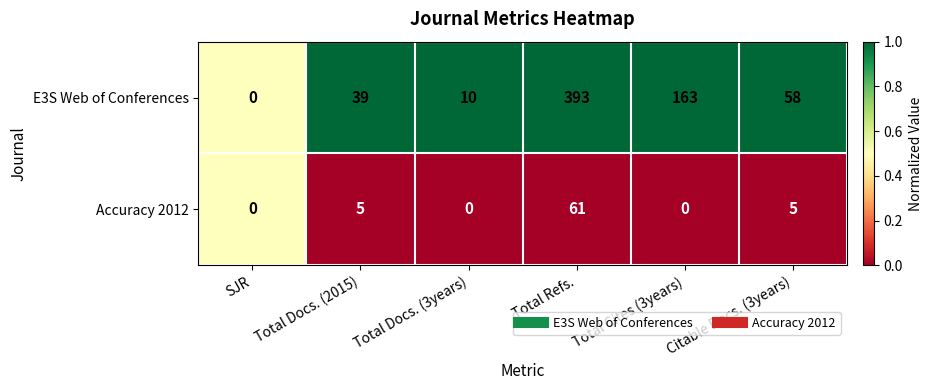

What is the total value across all series at Total Refs.?

454